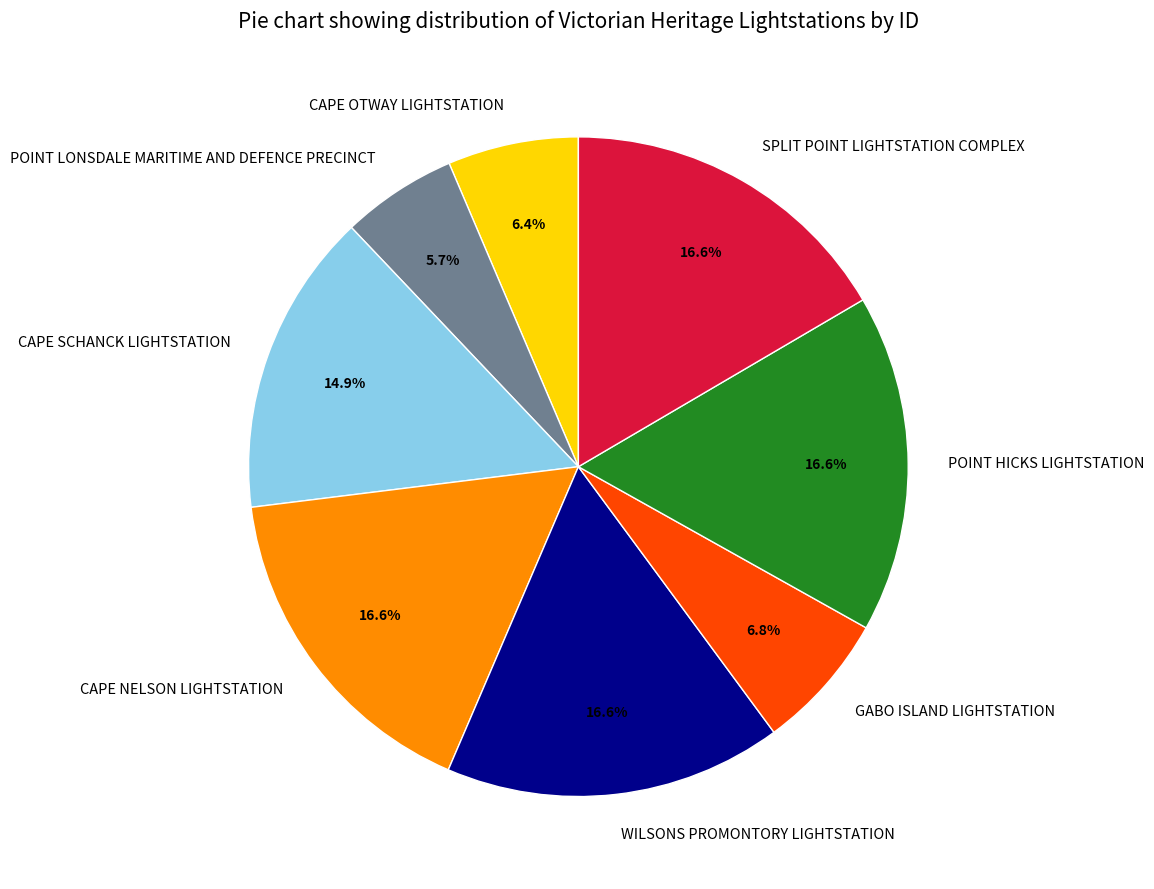

Is it true that POINT HICKS LIGHTSTATION is 17% of the pie?

True